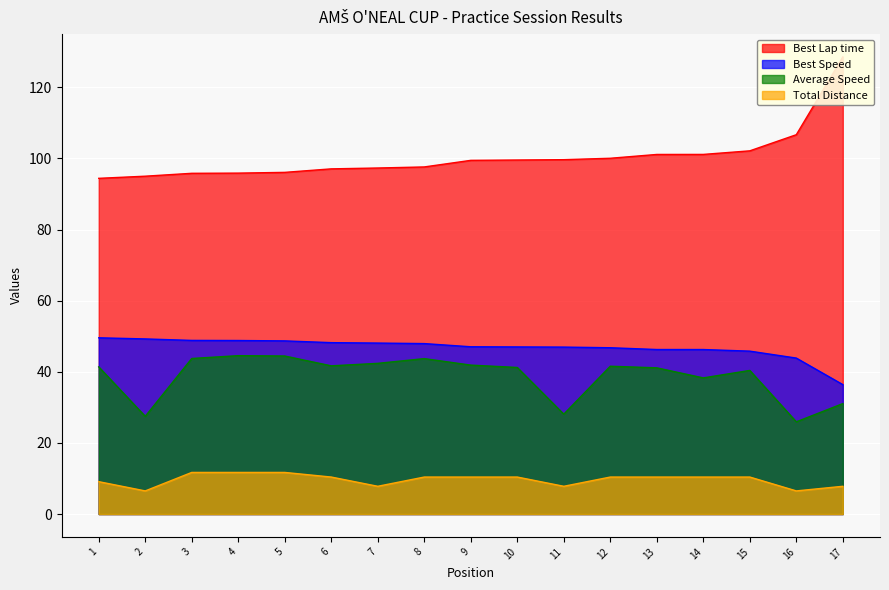

True or false: Average Speed and Total Distance cross at least once.

False